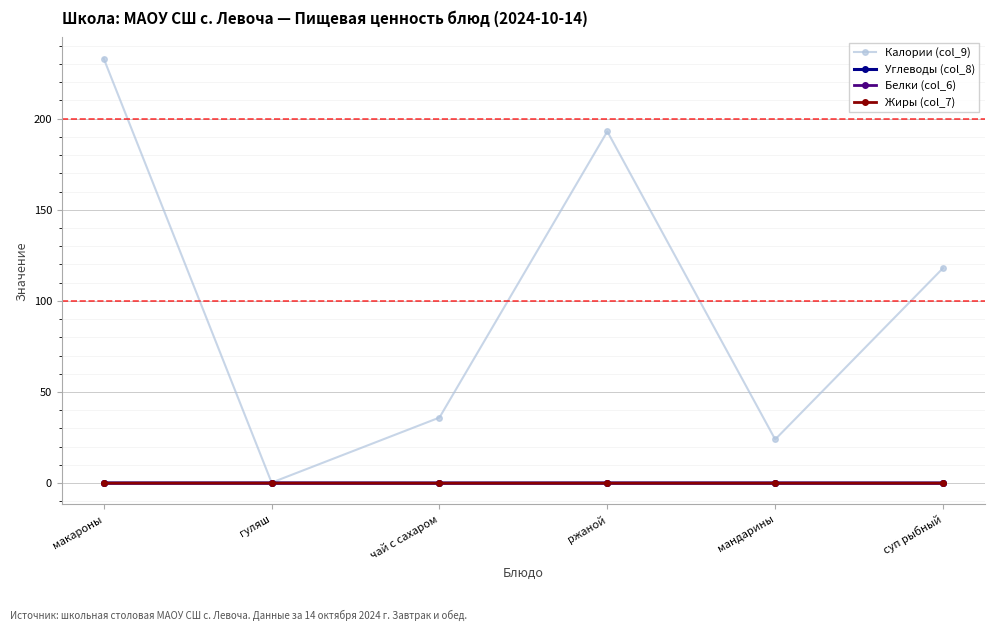

At which category is the sum across all series the highest?

макароны